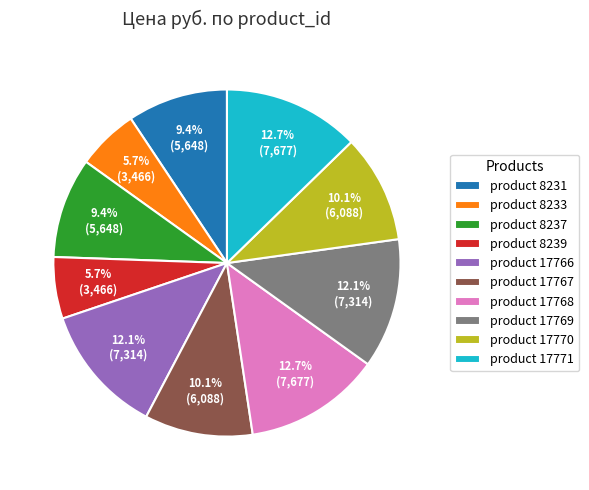

Is the sum of product 17768 and product 8239 greater than half?

No